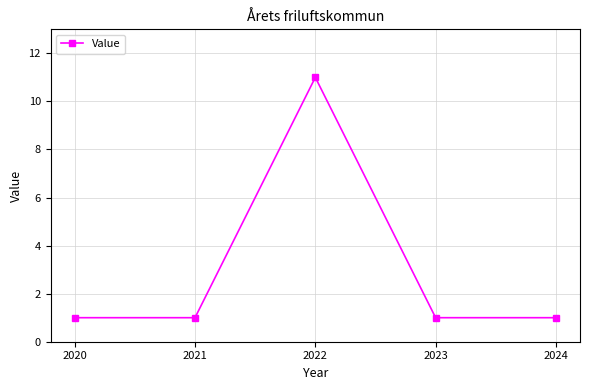

How many values are between 1 and 2?

4